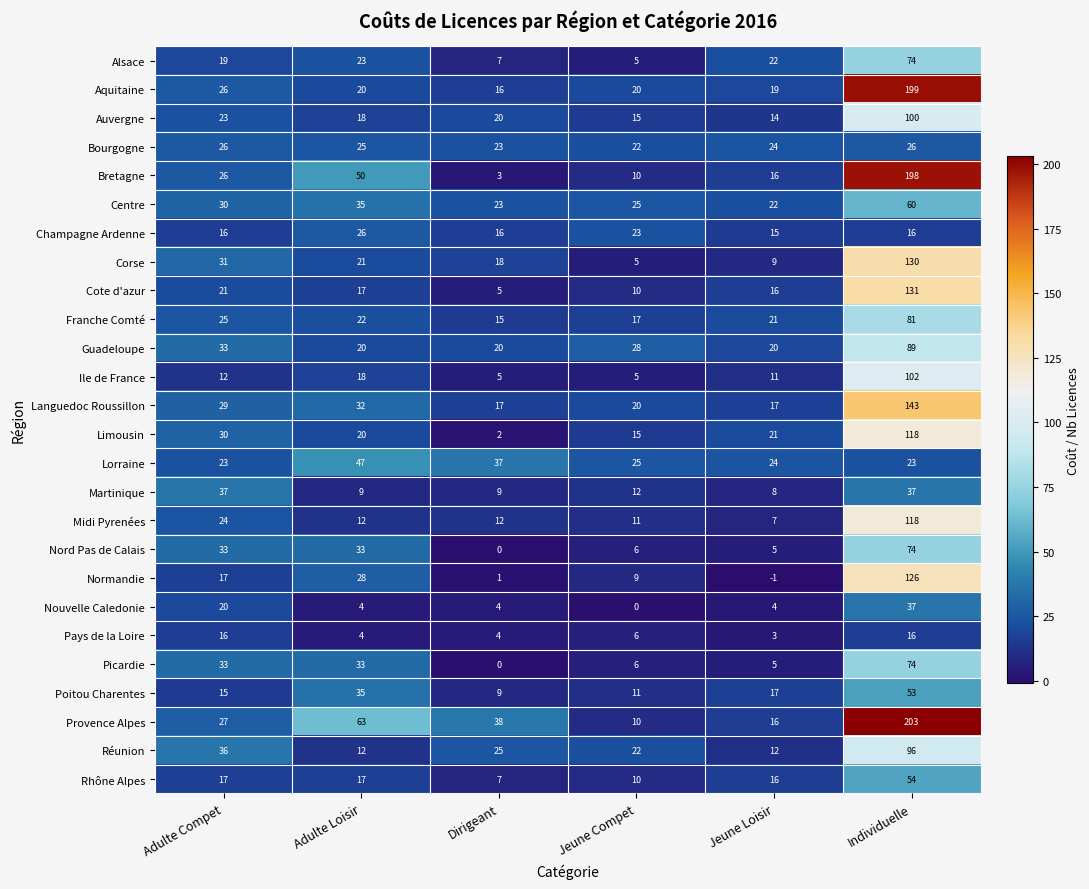

Is it true that Réunion equals 149 at Individuelle?

False